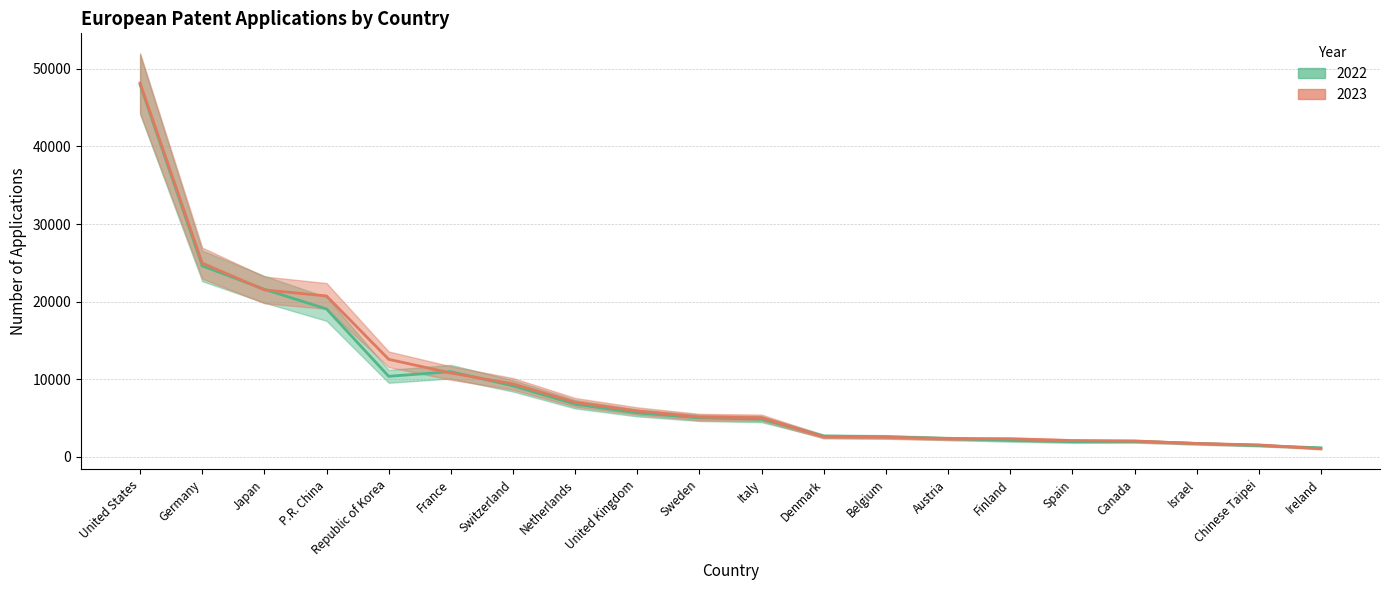

How many values in the 2023 series exceed 5139?

9